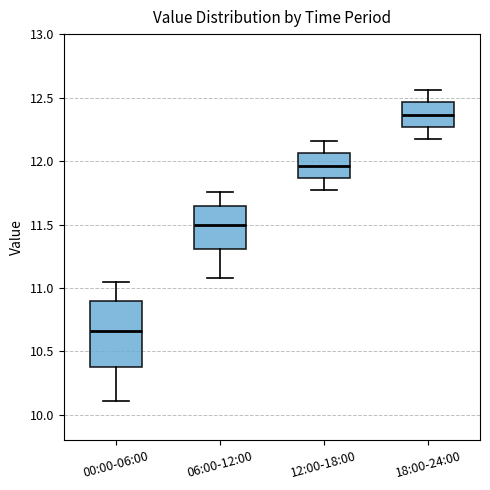

Which box's median line is the lowest?

00:00-06:00